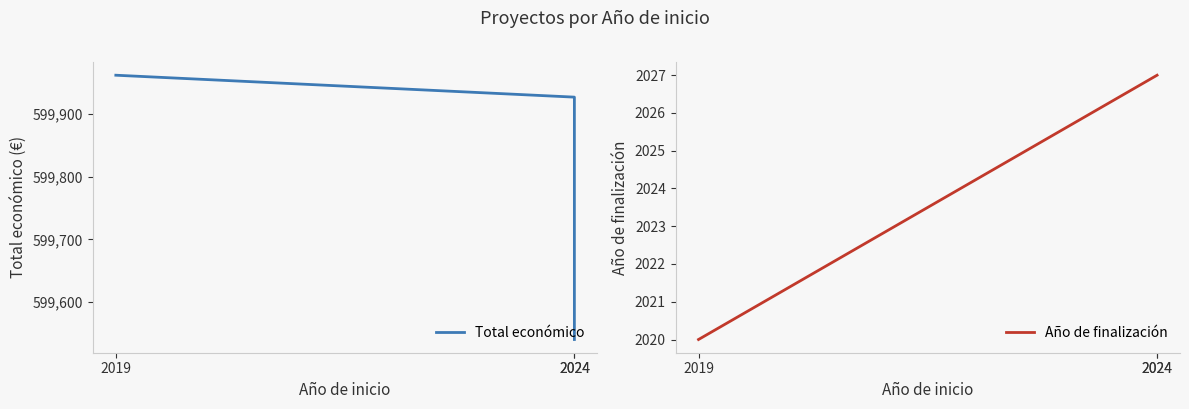

Which category has the lowest value in the Año de finalización series?

2019